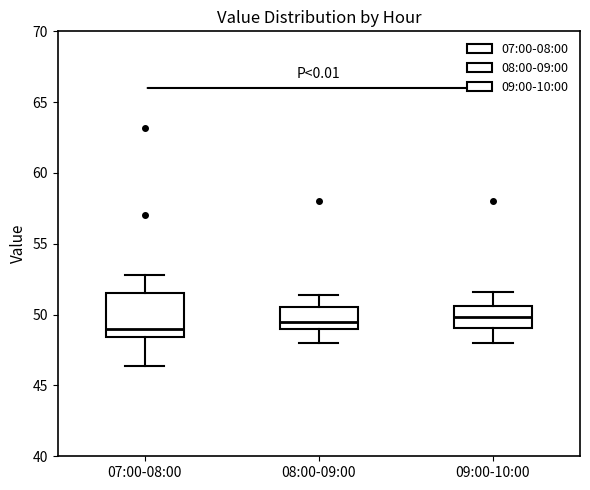

Which box's median line is the lowest?

07:00-08:00